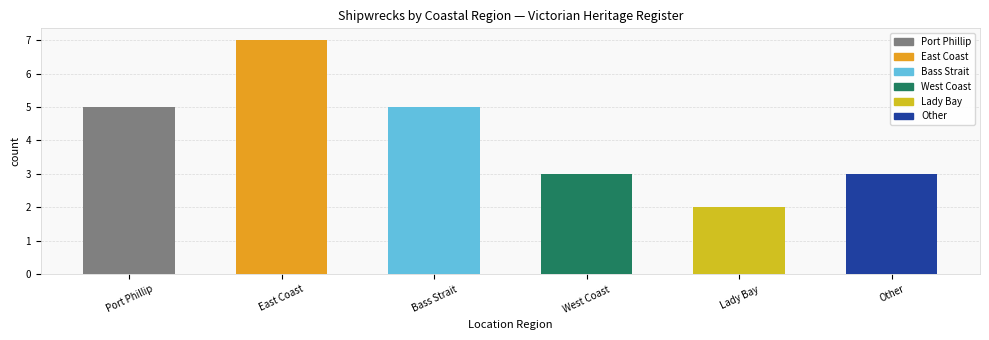

Which has a higher value, Port Phillip or West Coast?

Port Phillip